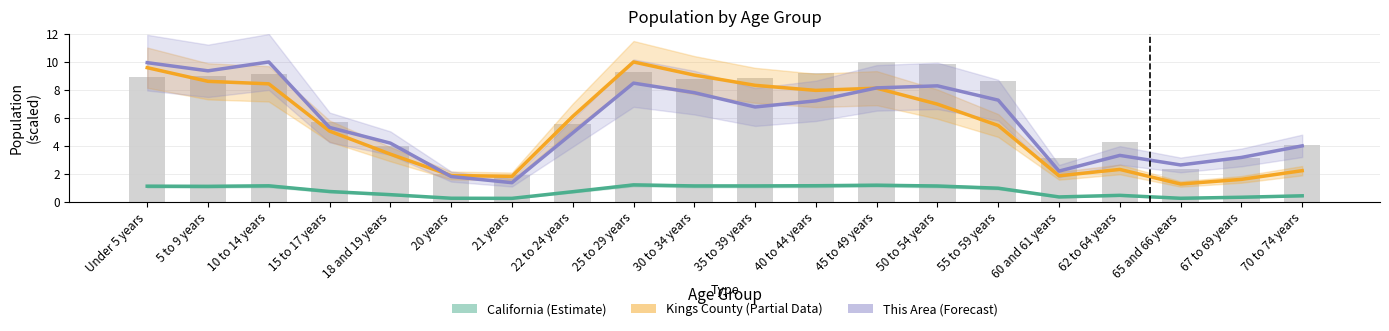

True or false: Kings County (Partial) has a value of 1.9 at 30 to 34 years.

False